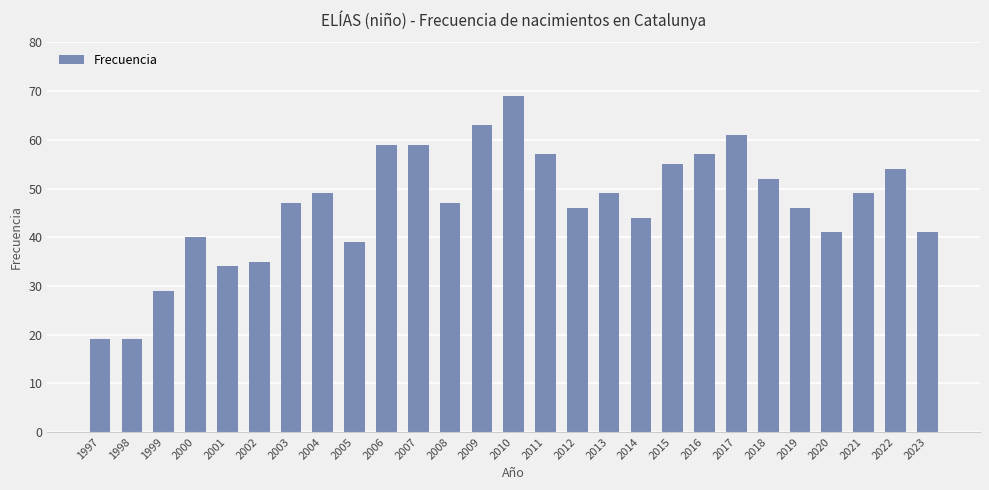

At which category does the chart reach its peak across all series?

2010